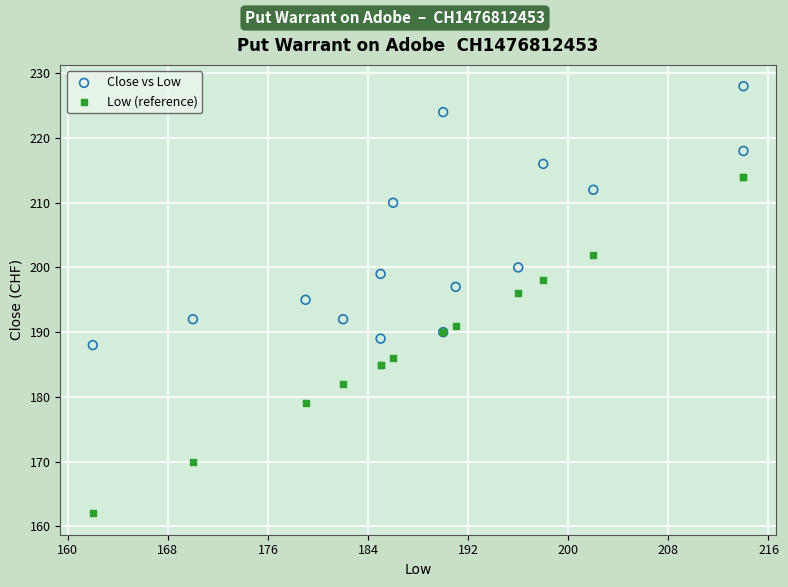

In the Close vs Low series, what Y value is closest to 208?

210